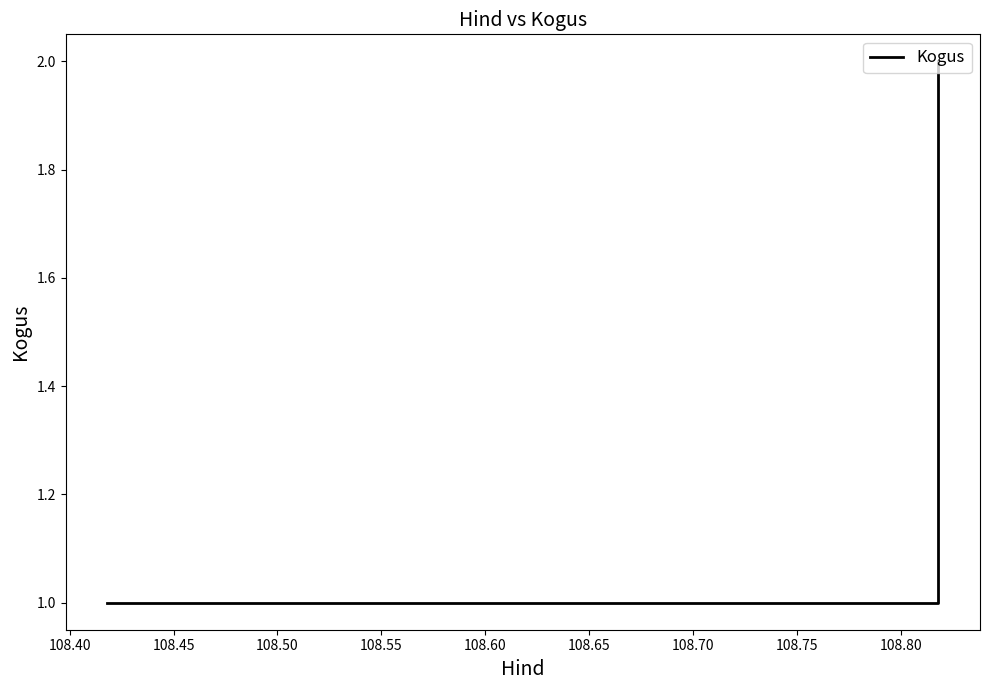

How many data points are above 1?

1